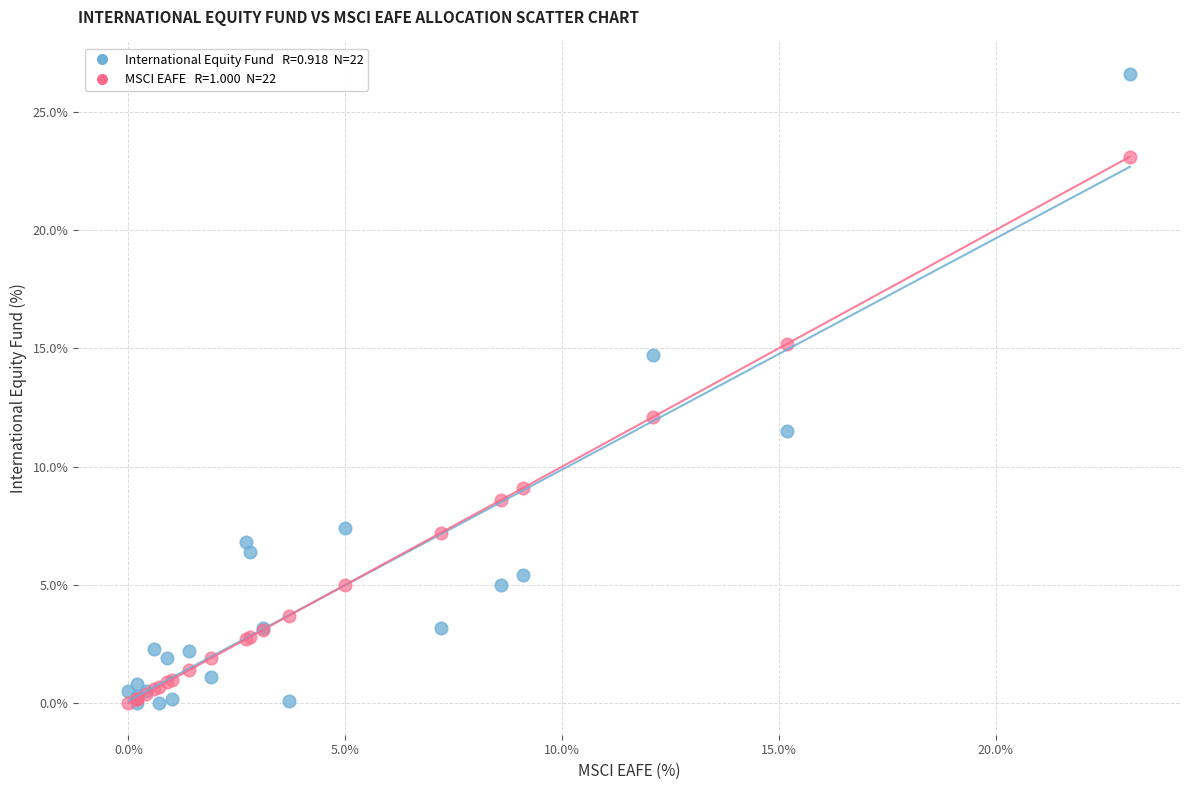

Across all series, what Y value is closest to 13?

12.1